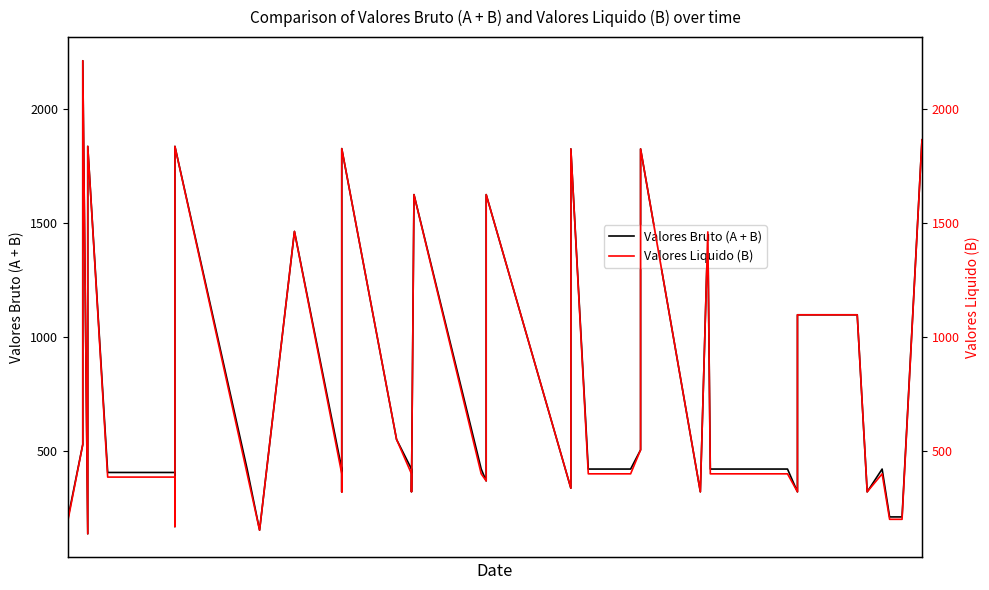

True or false: Valores Bruto (A + B) and Valores Liquido (B) cross at least once.

False